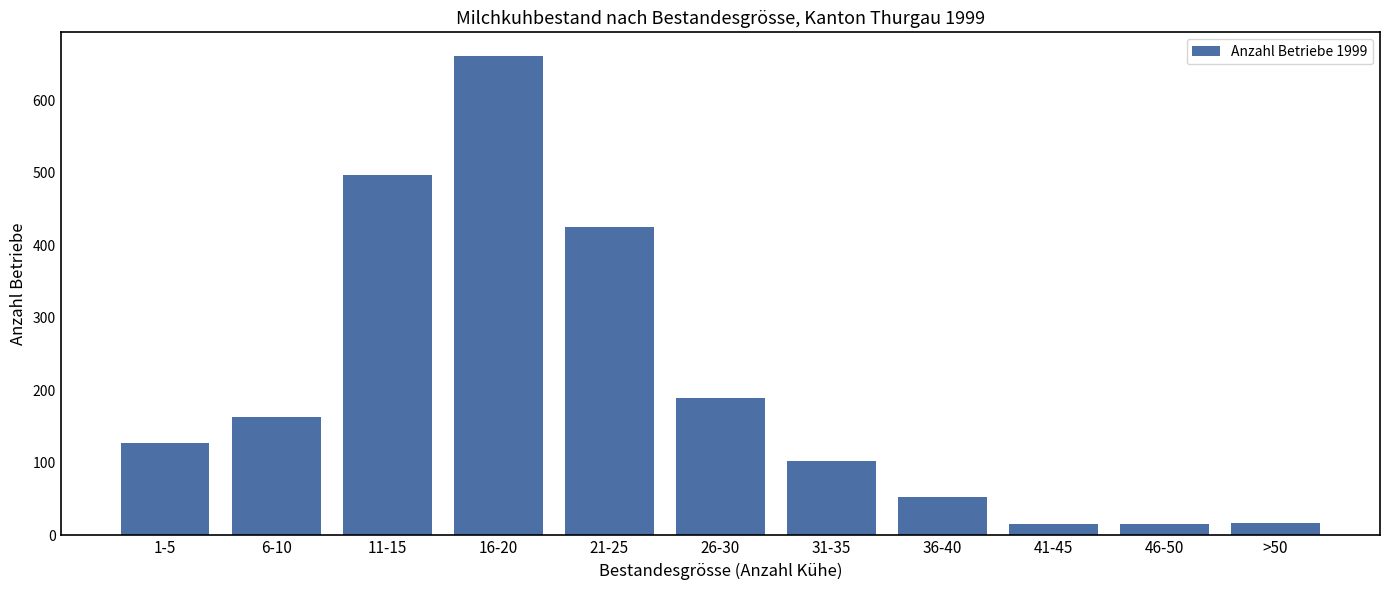

Which has a higher value, 26-30 or >50?

26-30